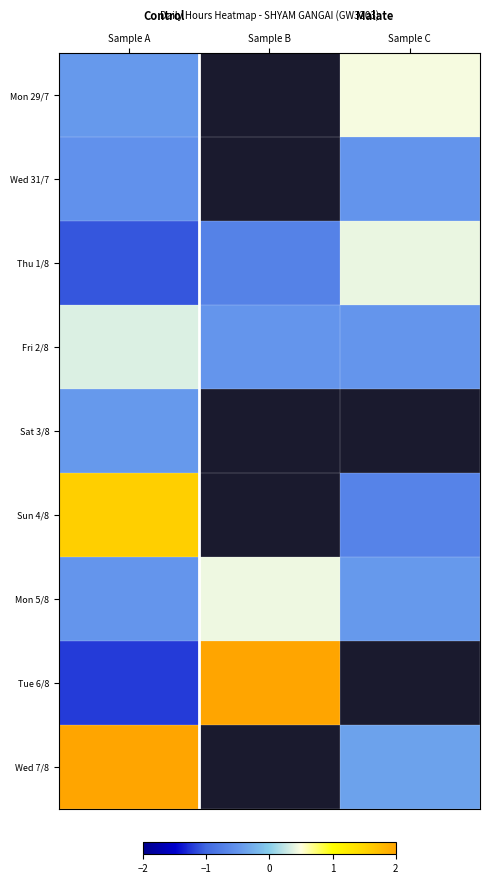

At which category does the chart reach its peak across all series?

Sample A